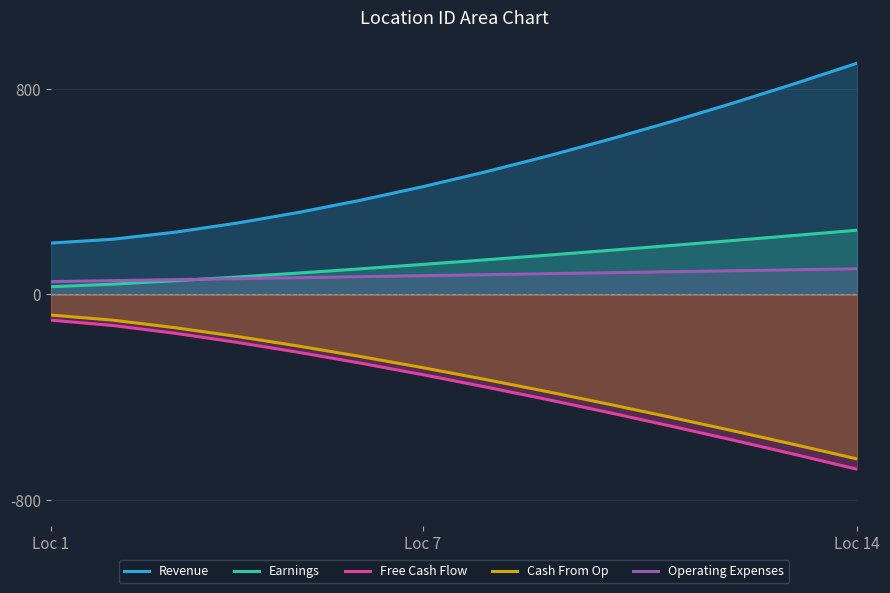

Which series has the largest range (max minus min)?

Revenue